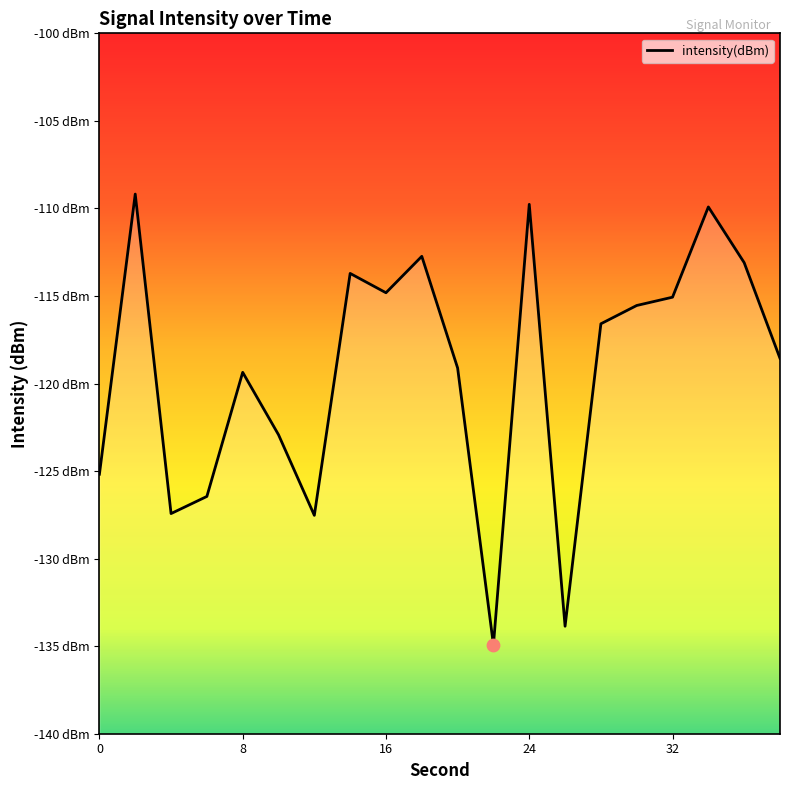

Between 30 and 26, which is larger?

30